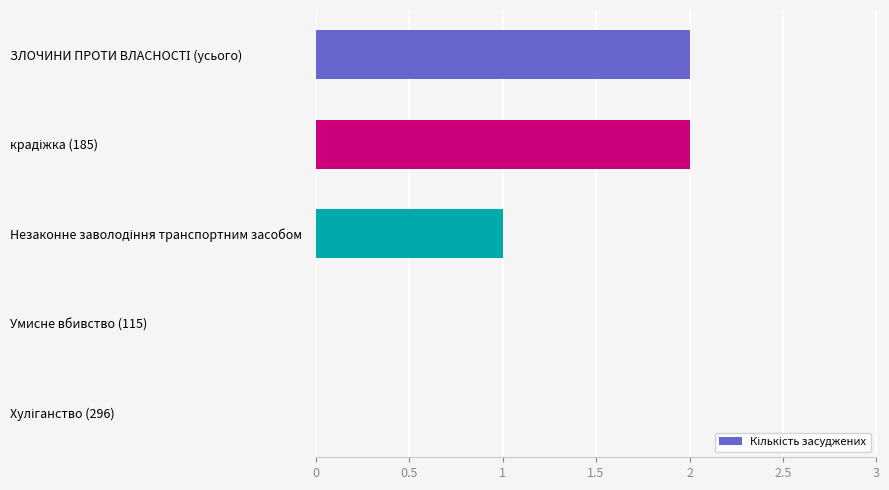

What is the sum of all values?

5